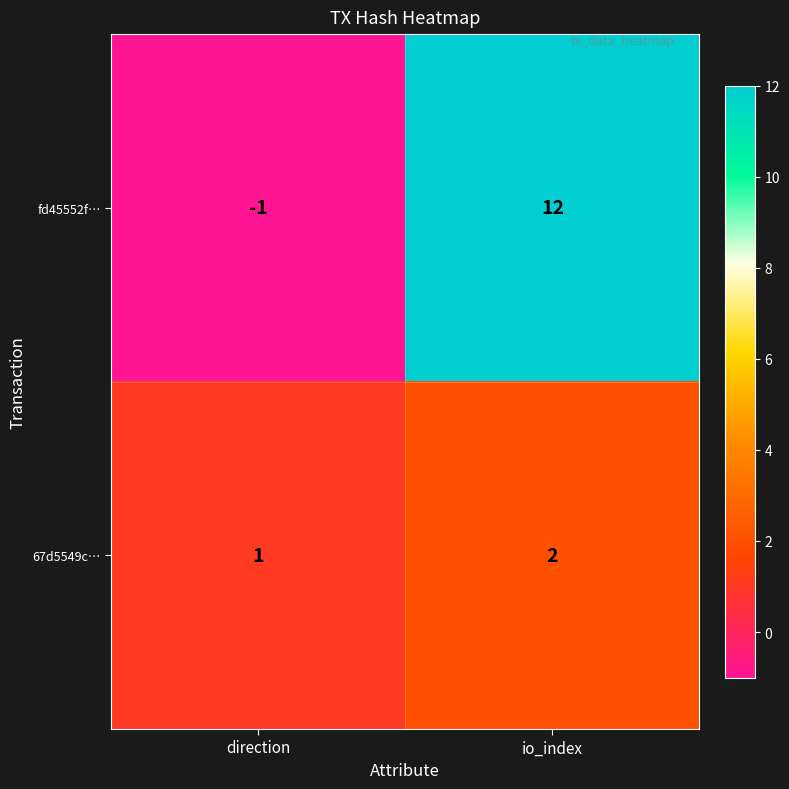

At which category is the sum across all series the highest?

io_index